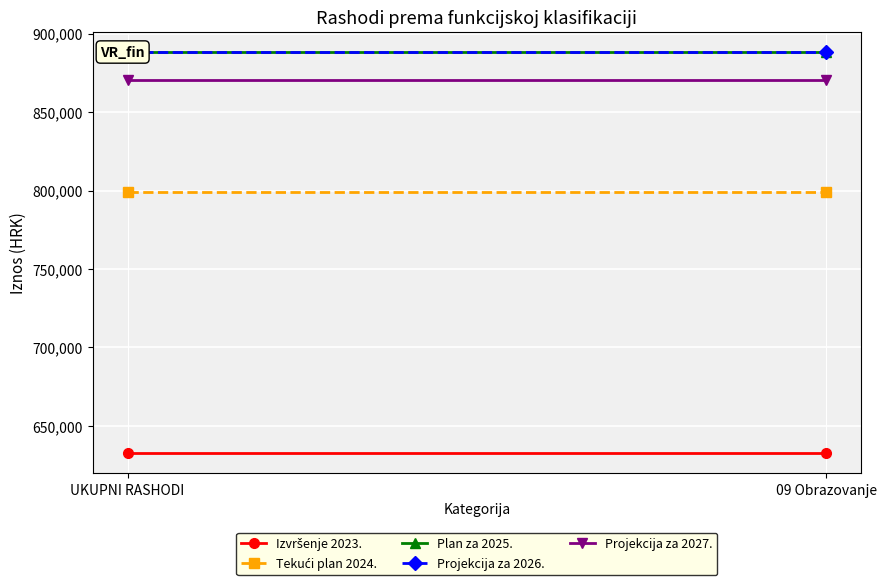

Is it true that Projekcija za 2026. equals 888434.2 at UKUPNI RASHODI?

True